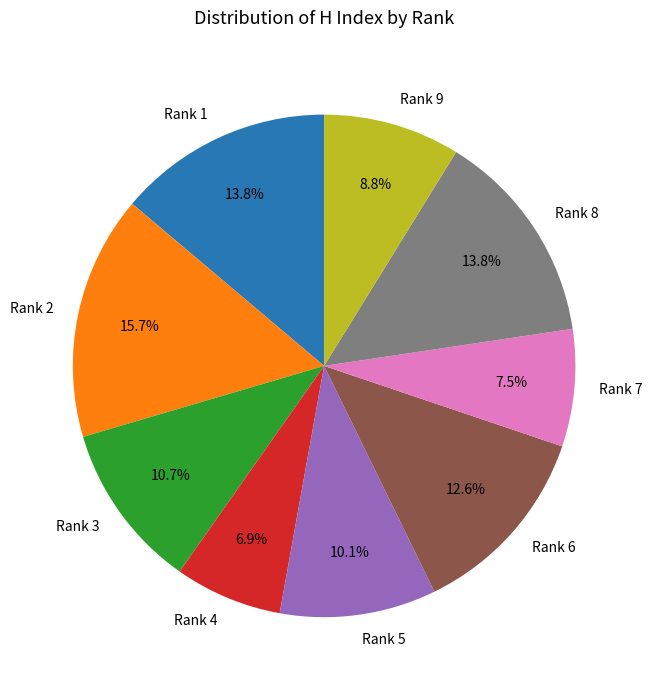

What is the ratio of the value at Rank 8 to the value at Rank 4?

2.0